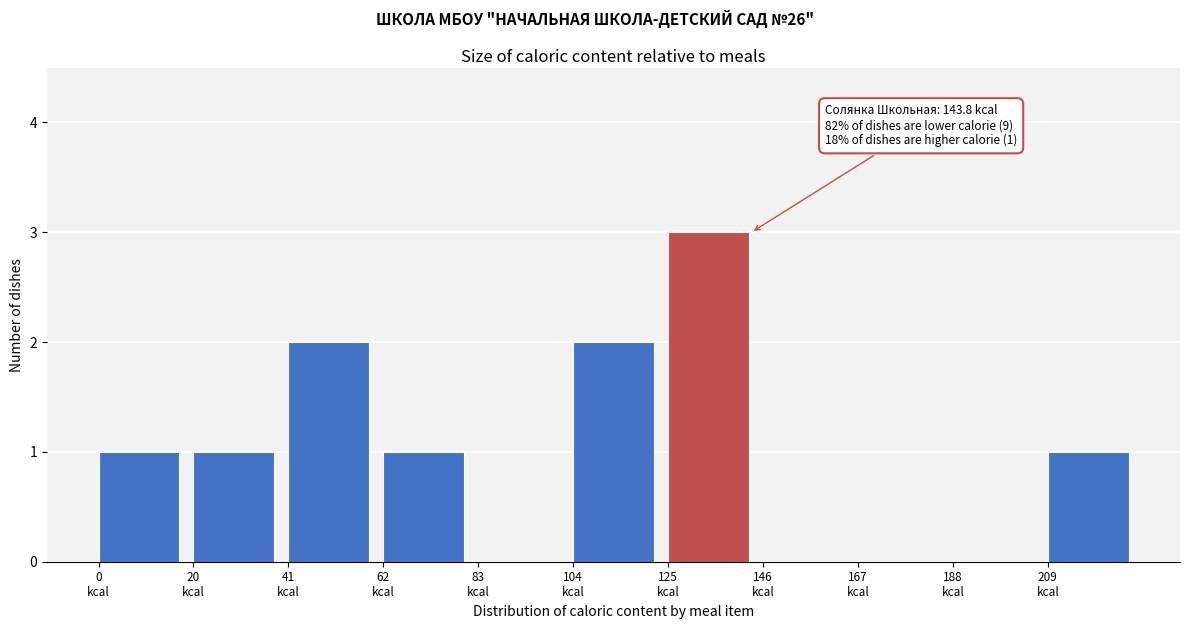

What is the maximum value shown in the chart?

3